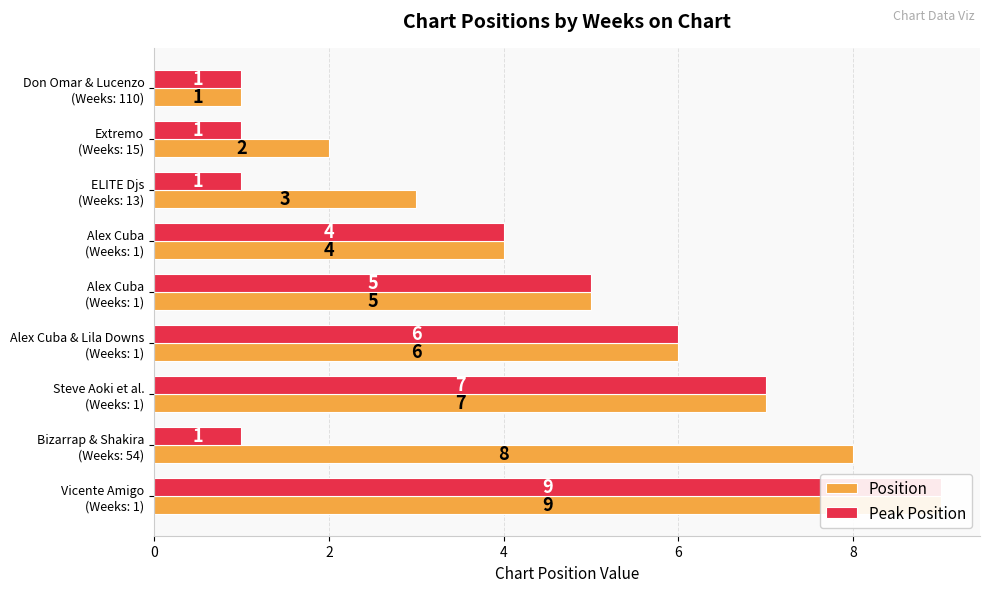

The Peak Position series shows 0 at Don Omar & Lucenzo (Weeks: 110). True or false?

False